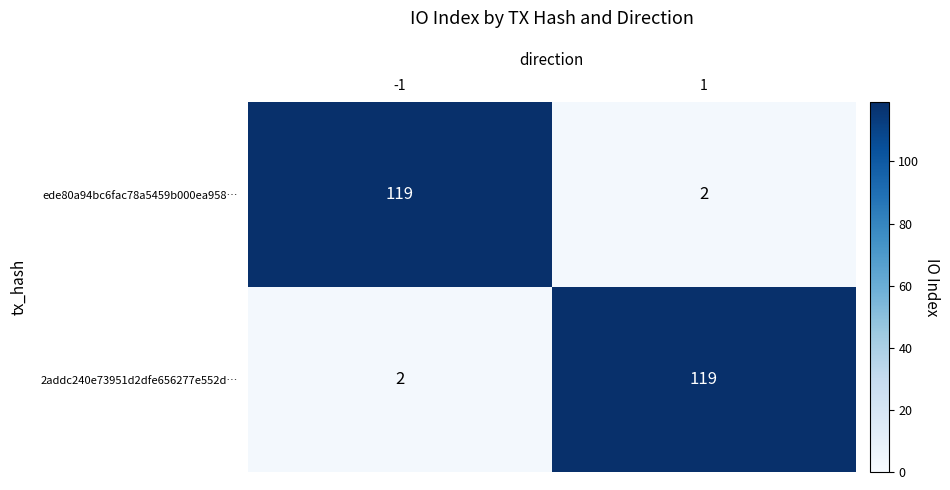

What is the spread (max minus min) of values at 1?

117